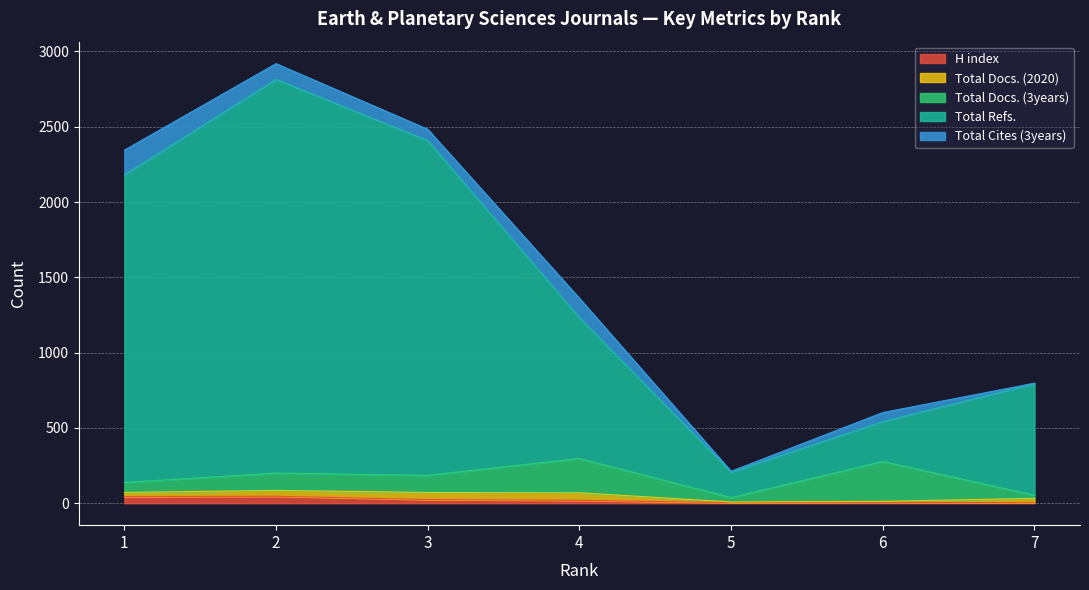

True or false: Total Docs. (3years) and Total Refs. intersect in this chart.

False